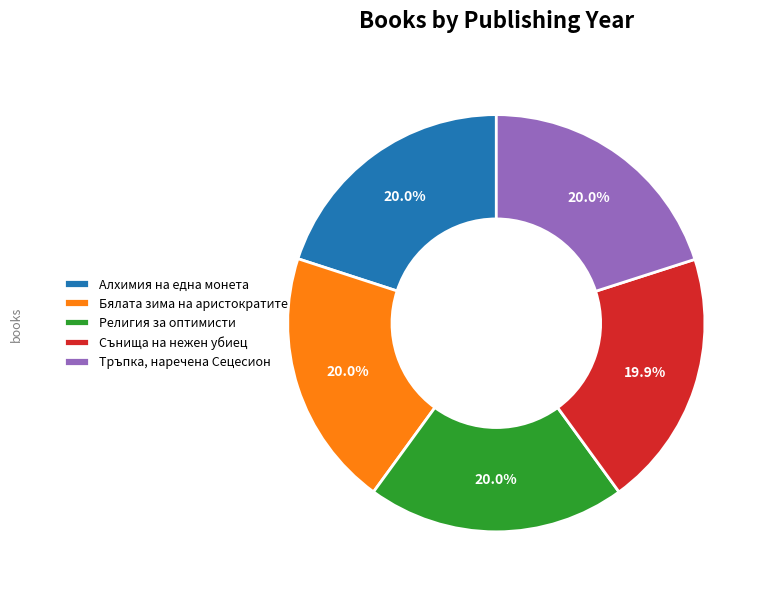

Does Сънища на нежен убиец account for over 50% of the chart?

No